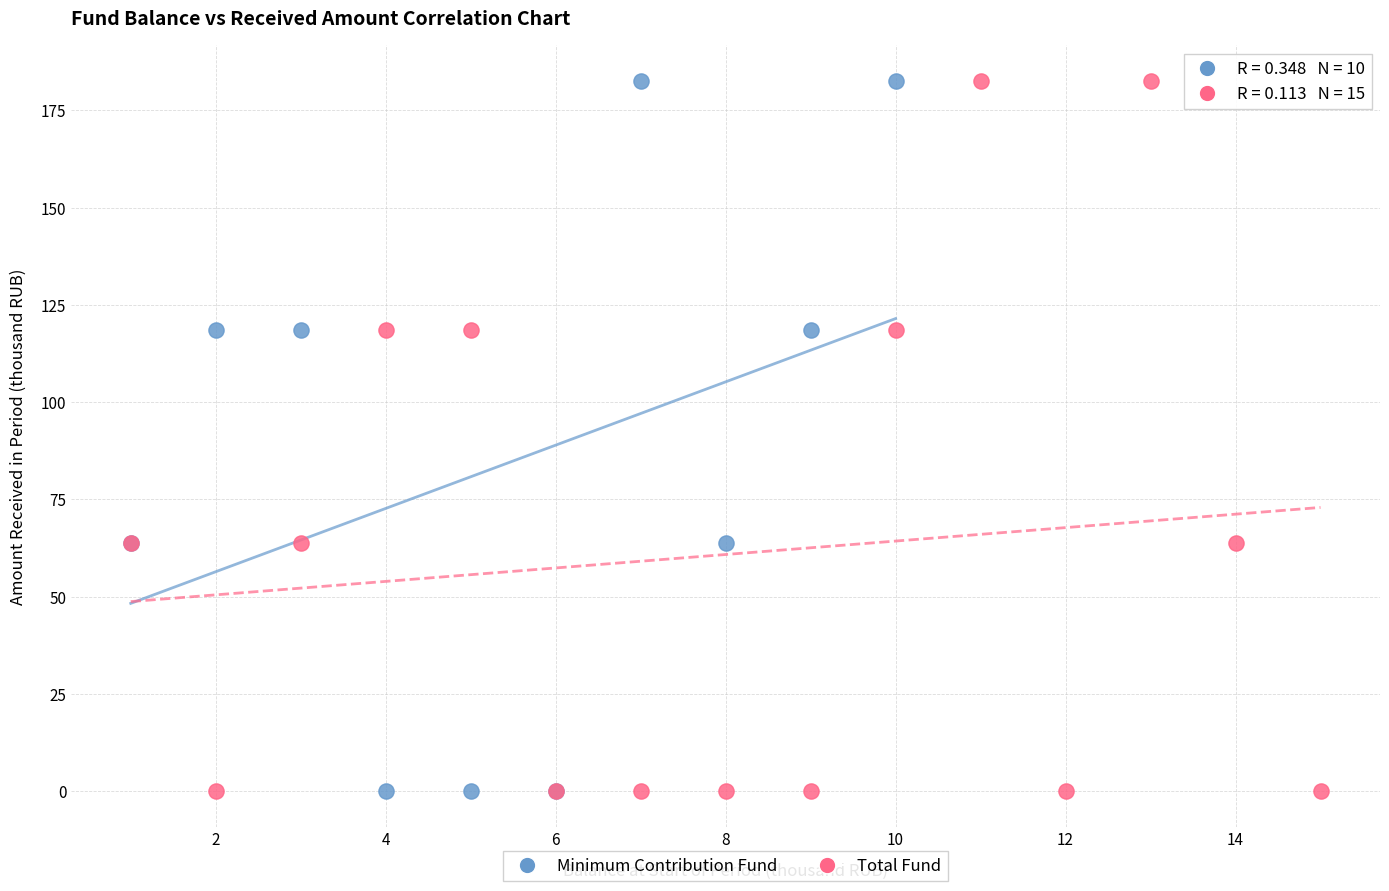

What are all the series names shown in the legend?

Minimum Contribution Fund, Total Fund